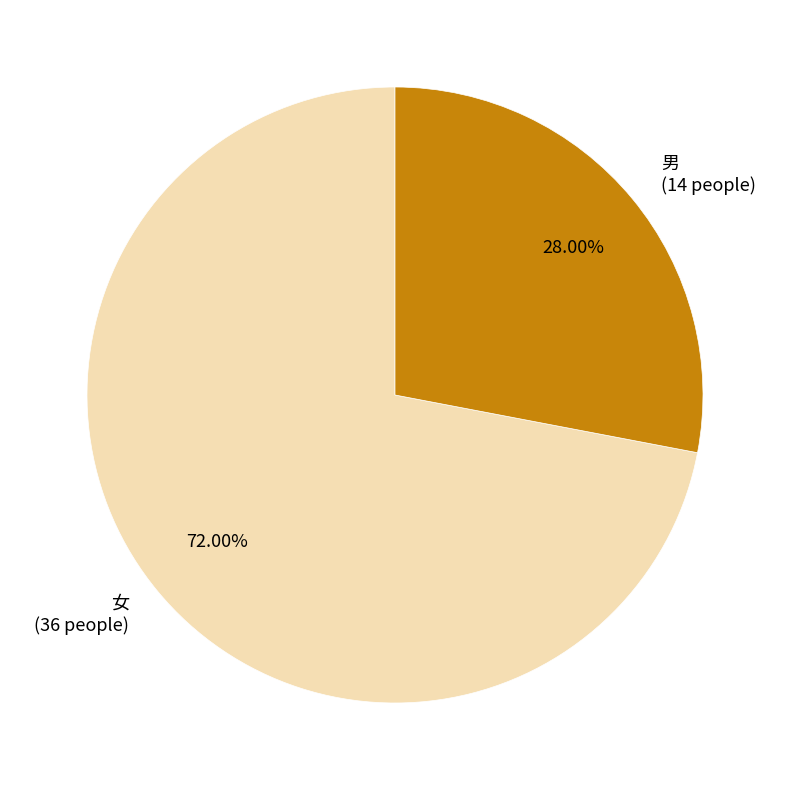

To the nearest percent, what is the difference between the 女 and 男 slice percentages?

44%